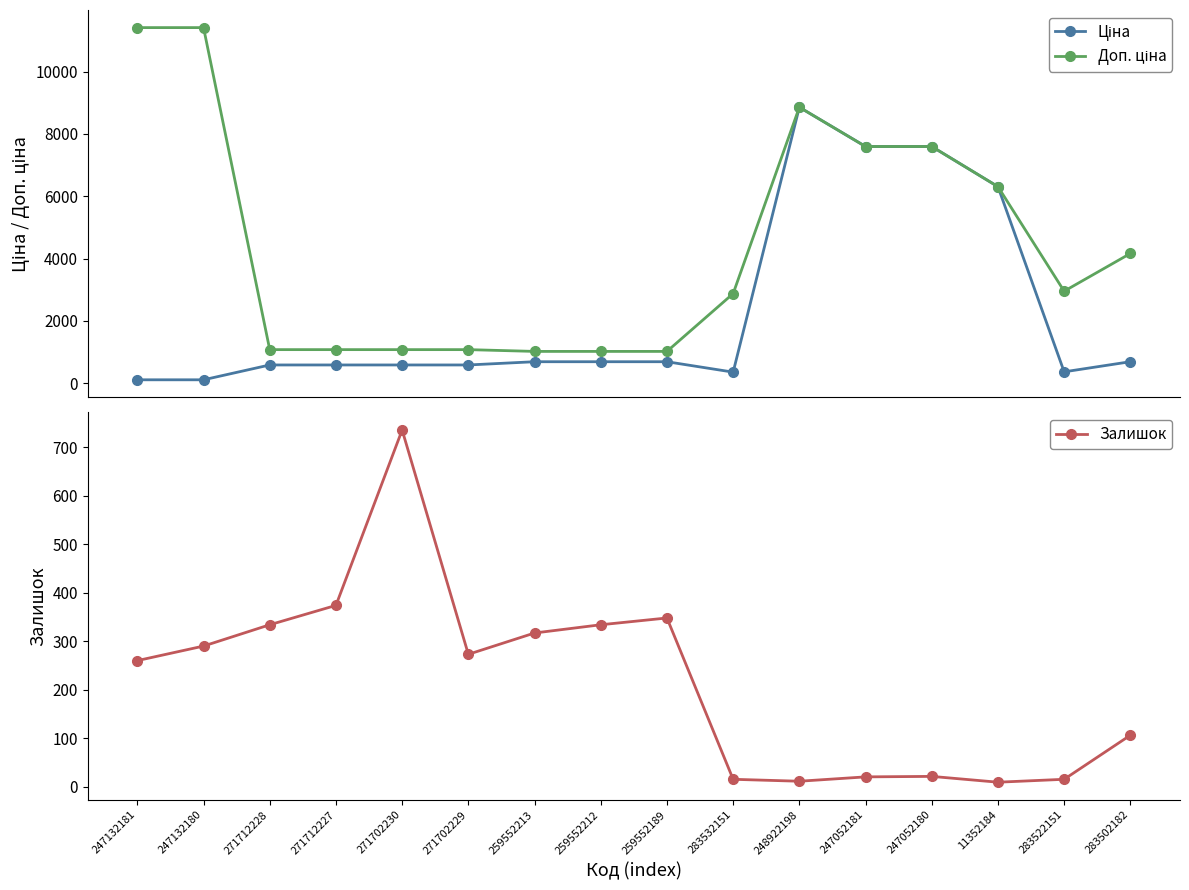

What is the difference between the maximum and minimum values in the Доп. ціна series?

10385.4